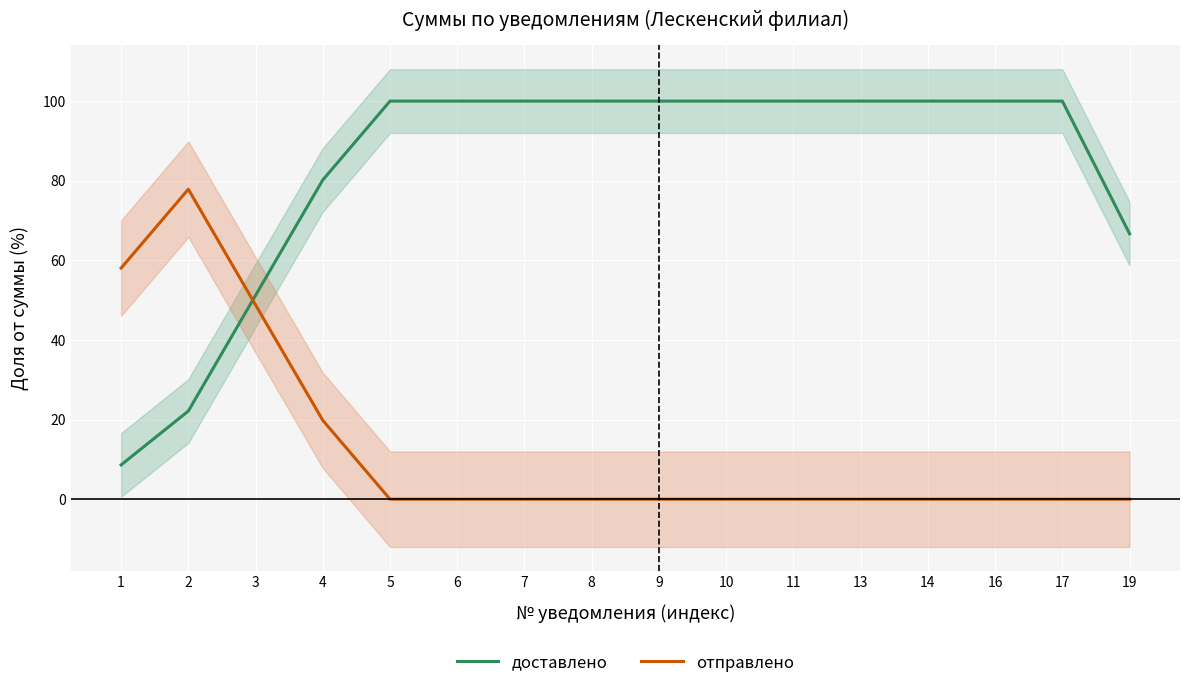

The отправлено series shows 0.0 at 19. True or false?

True